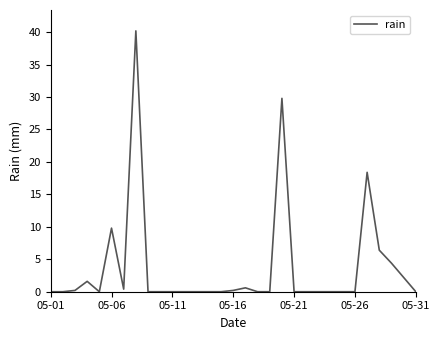

Is this an area chart (filled region under the line)?

No